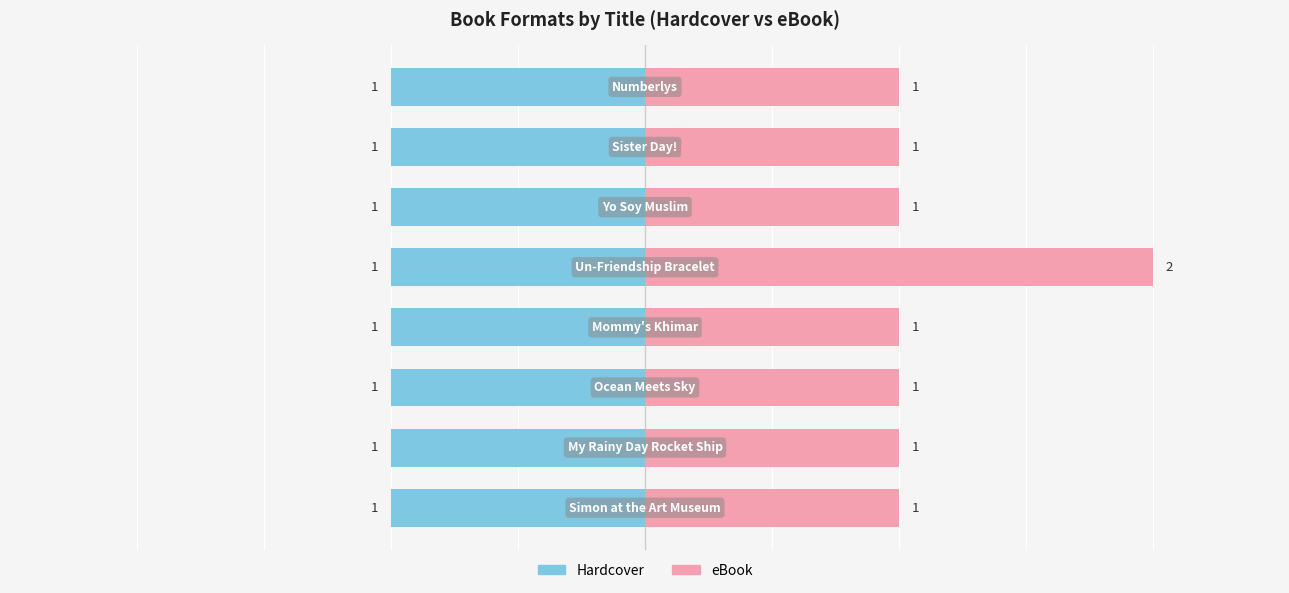

What is the sum of the eBook values at 2 and 0?

2.0